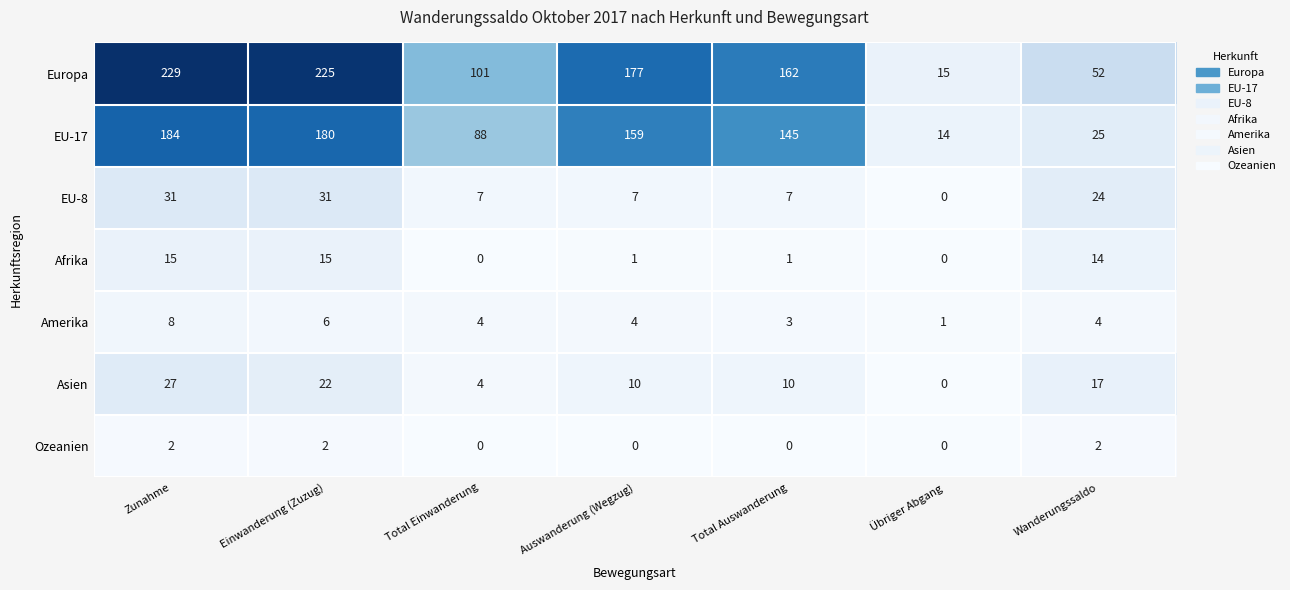

What is the spread (max minus min) of values at Einwanderung (Zuzug)?

223